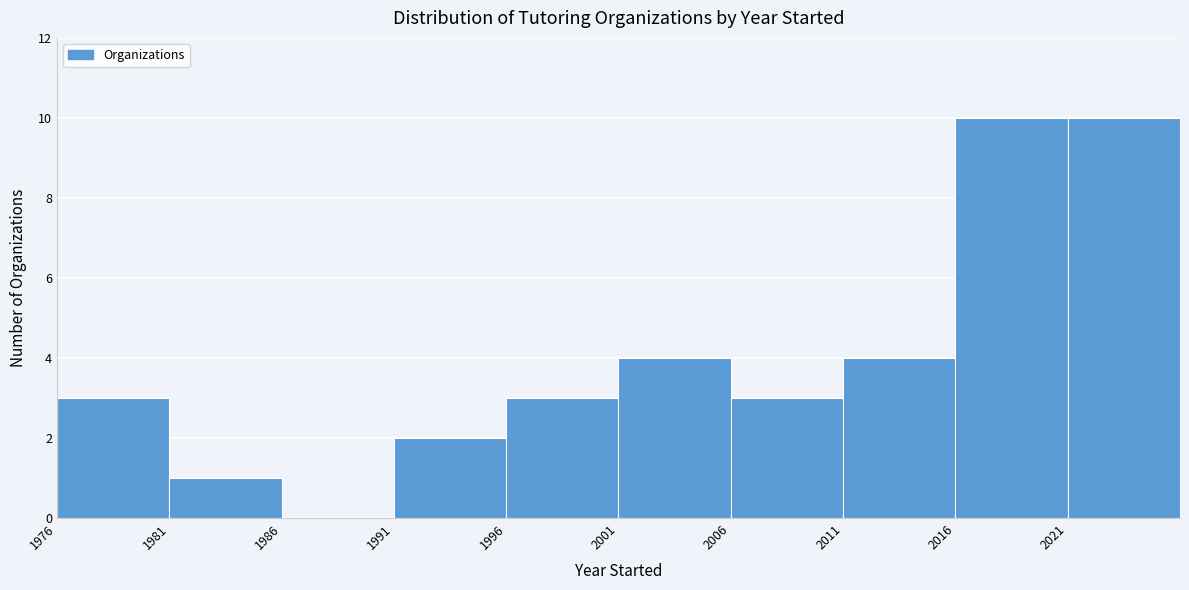

Reading left to right, list every bar in this chart as the range it spans on the x-axis followed by its height. The values are not printed on the chart, so give them approximately, as read against the axis.

1976 to 1981: 3
1981 to 1986: 1
1986 to 1991: 0
1991 to 1996: 2
1996 to 2001: 3
2001 to 2006: 4
2006 to 2011: 3
2011 to 2016: 4
2016 to 2021: 10
2021 to 2026: 10